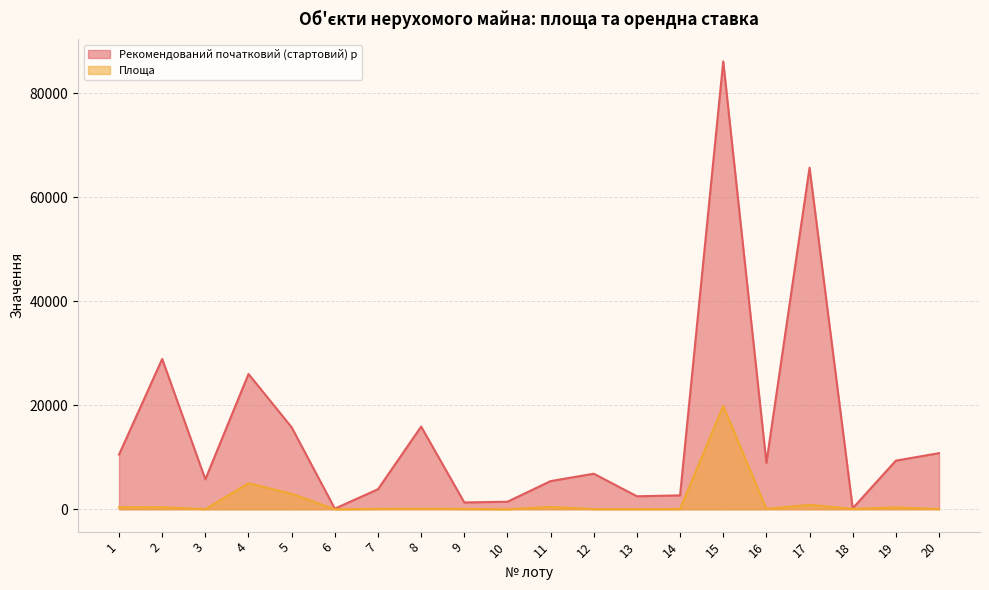

What is the approximate value of Площа at 3?

12.0